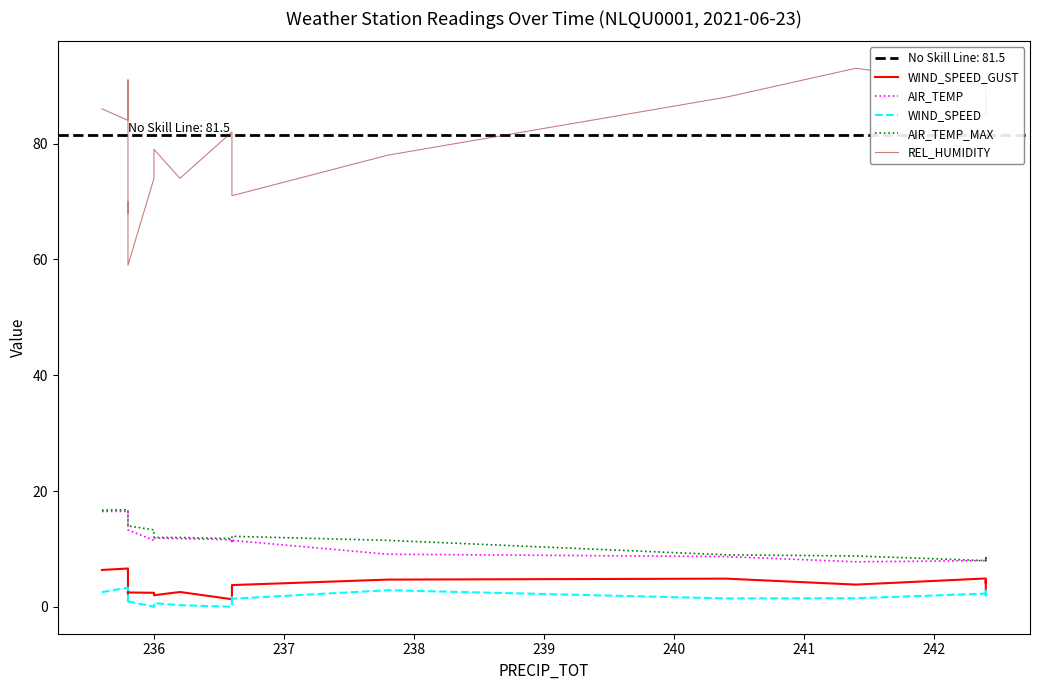

Rank the series by their maximum value, from highest to lowest.

REL_HUMIDITY, AIR_TEMP_MAX, AIR_TEMP, WIND_SPEED_GUST, WIND_SPEED